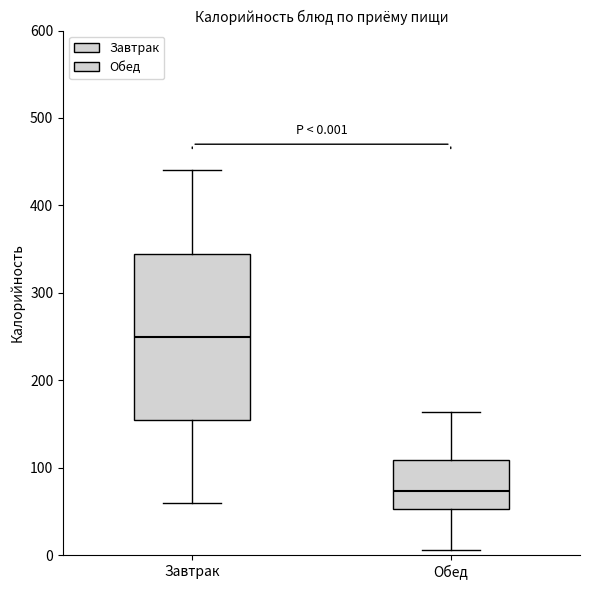

Which box's median line is the highest?

Завтрак